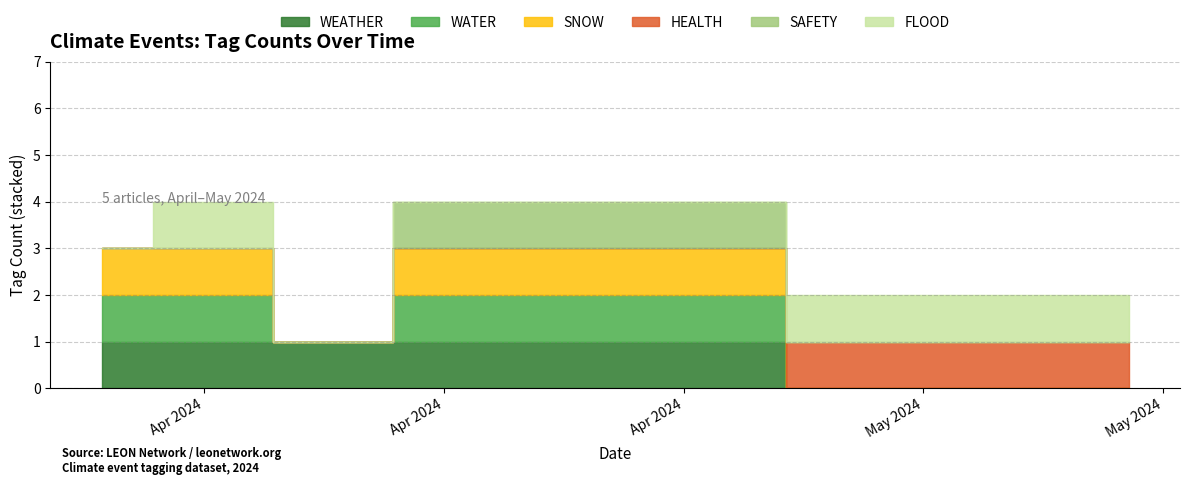

Reading left to right, what are all the values shown in this chart?

WEATHER: 1	1	1	1	0
WATER: 1	1	0	1	0
SNOW: 1	1	0	1	0
HEALTH: 0	0	0	0	1
SAFETY: 0	0	0	1	0
FLOOD: 0	1	0	0	1